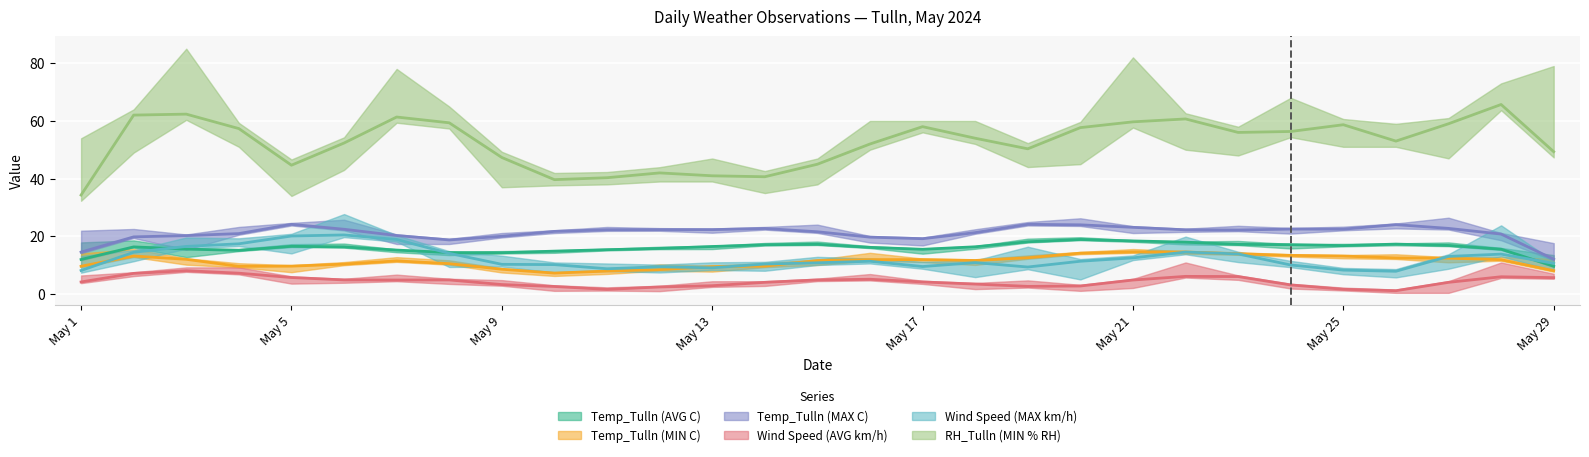

At how many categories does at least one series exceed 31?

29